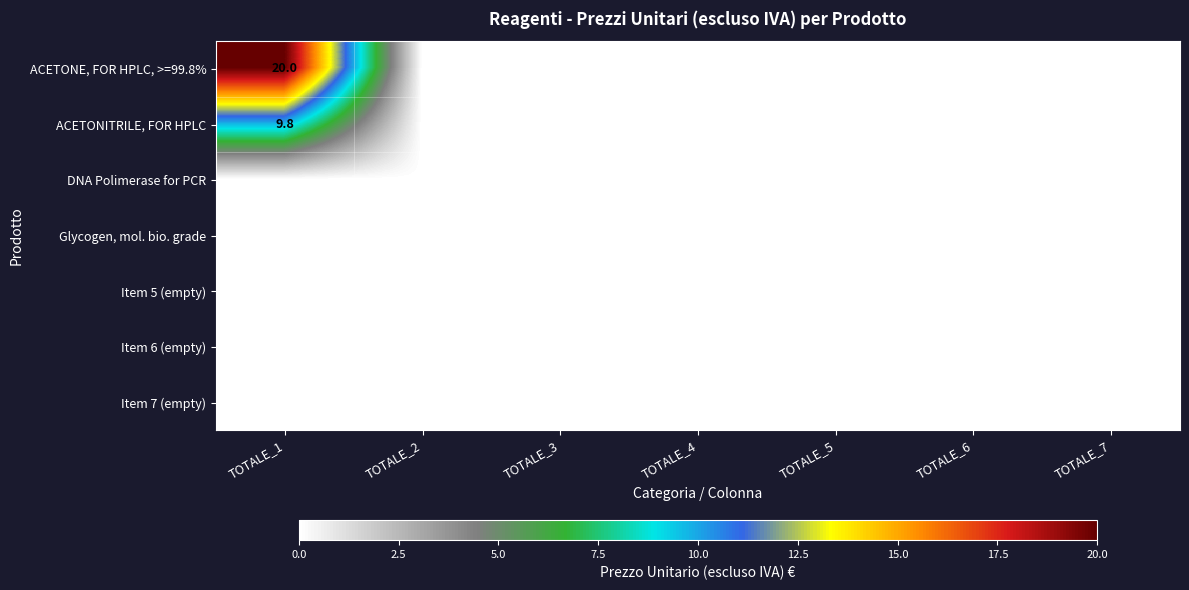

Count the number of categories in the chart.

7